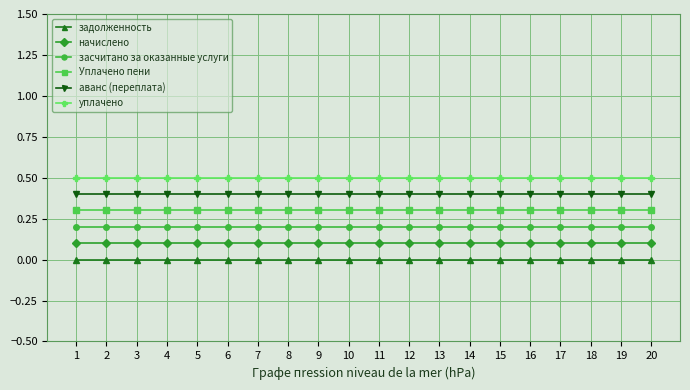

Is the value of аванс (переплата) at 1 greater than the value of задолженность at 17?

Yes